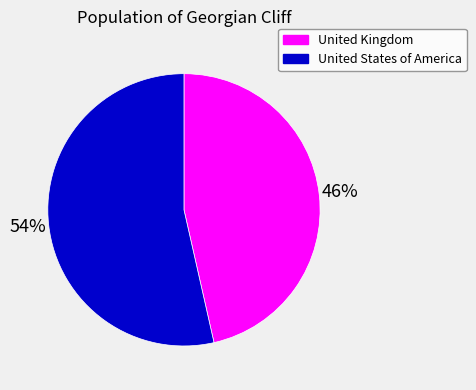

To the nearest percent, what is the average slice percentage?

50%